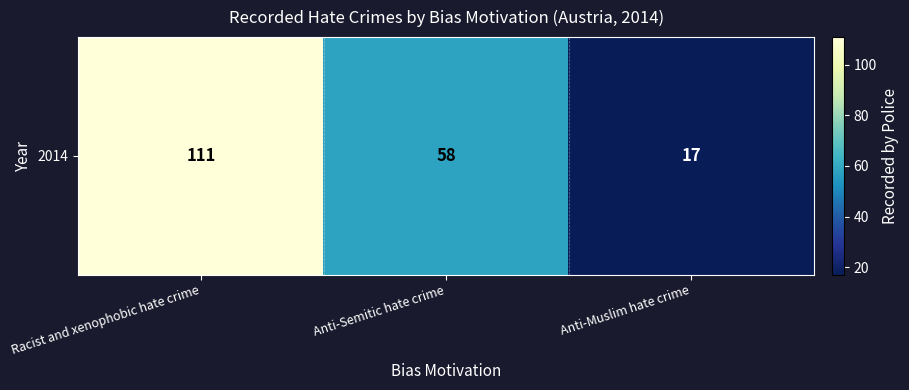

List the labels in order of value, largest first.

Racist and xenophobic hate crime, Anti-Semitic hate crime, Anti-Muslim hate crime